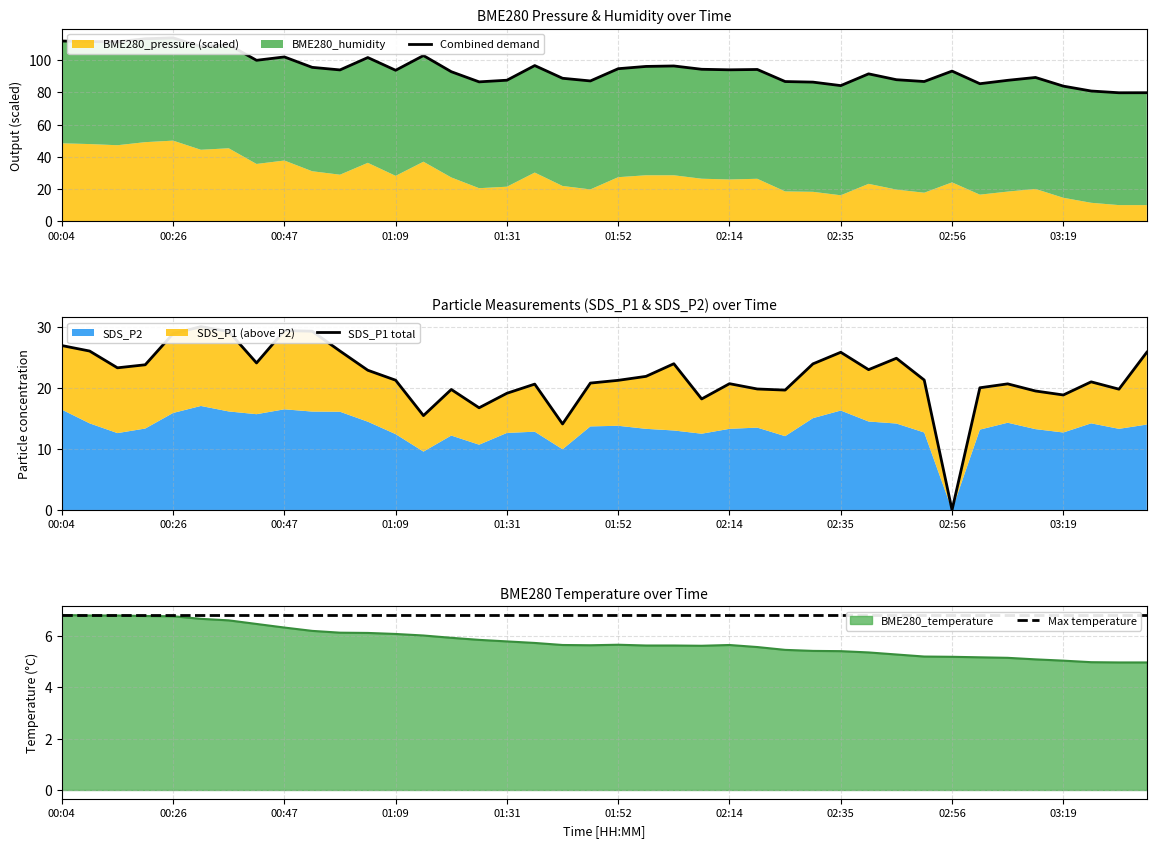

Which category has the highest value in the Max temperature series?

00:04